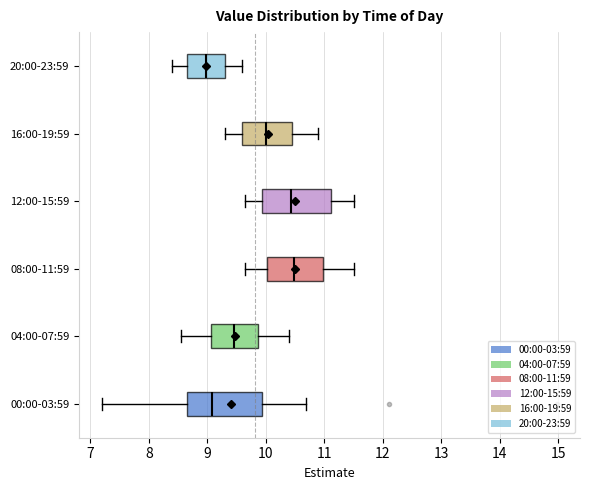

Reading bottom to top, read every box against the x-axis: the position of its median line, the range the box covers, and the ends of its whiskers. The values are not printed on the chart, so give them approximately, as read against the axis.

00:00-03:59: median 9.1, box 8.7 to 9.9, whiskers 7.2 to 10.7
04:00-07:59: median 9.5, box 9.1 to 9.9, whiskers 8.6 to 10.4
08:00-11:59: median 10.5, box 10.0 to 11.0, whiskers 9.7 to 11.5
12:00-15:59: median 10.4, box 9.9 to 11.1, whiskers 9.7 to 11.5
16:00-19:59: median 10.0, box 9.6 to 10.5, whiskers 9.3 to 10.9
20:00-23:59: median 9.0, box 8.7 to 9.3, whiskers 8.4 to 9.6